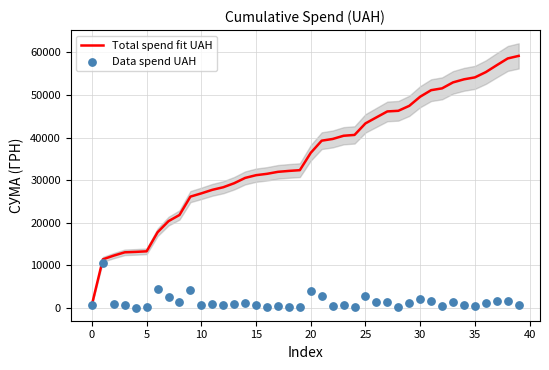

What is the total value across all series at 12?

28939.4